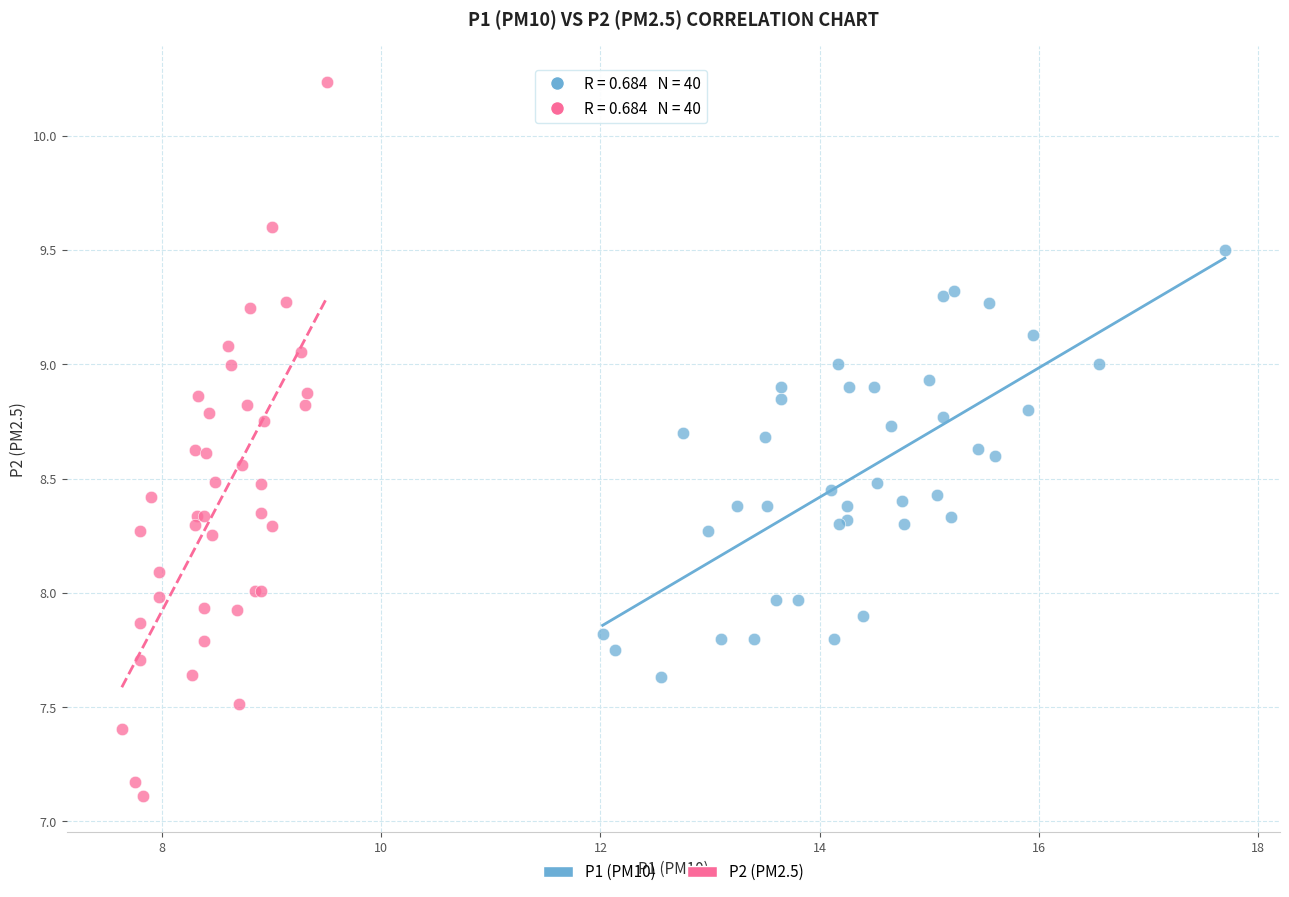

Which series has the largest Y range (max minus min)?

P2 (PM2.5)